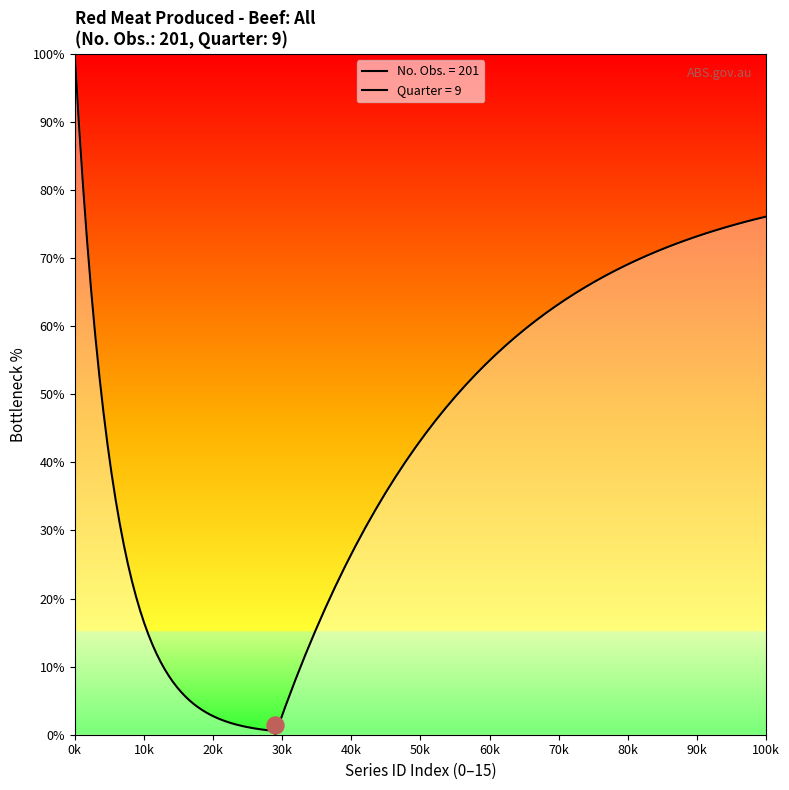

Which series contains the highest Y value?

No. Obs.